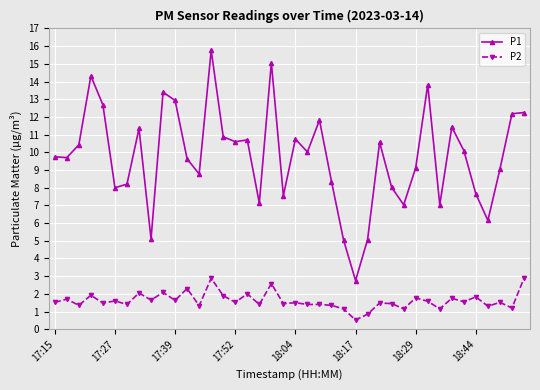

At how many categories does at least one series exceed 0?

40